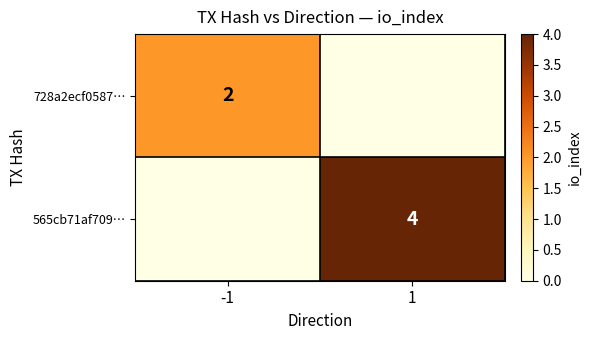

What is the total value across all series at 1?

4